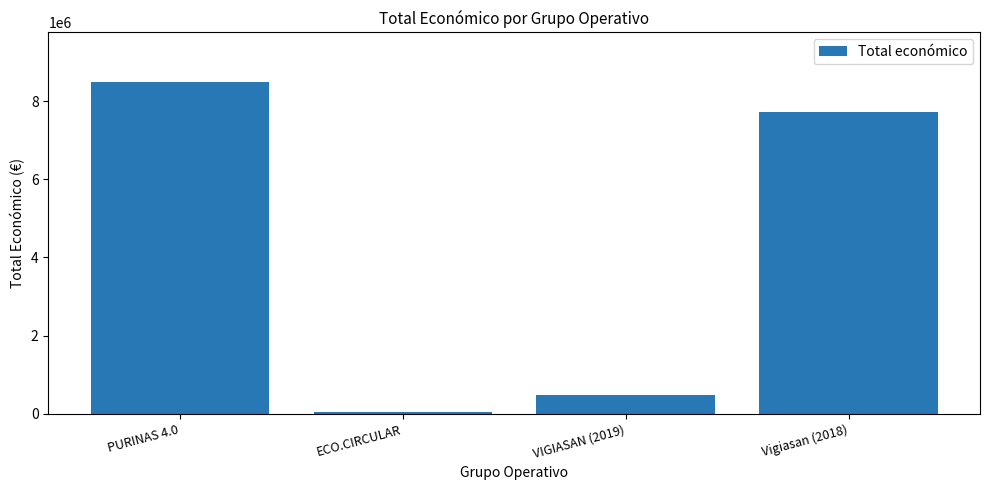

Approximately how many times larger is the value at VIGIASAN (2019) compared to PURINAS 4.0?

0.1